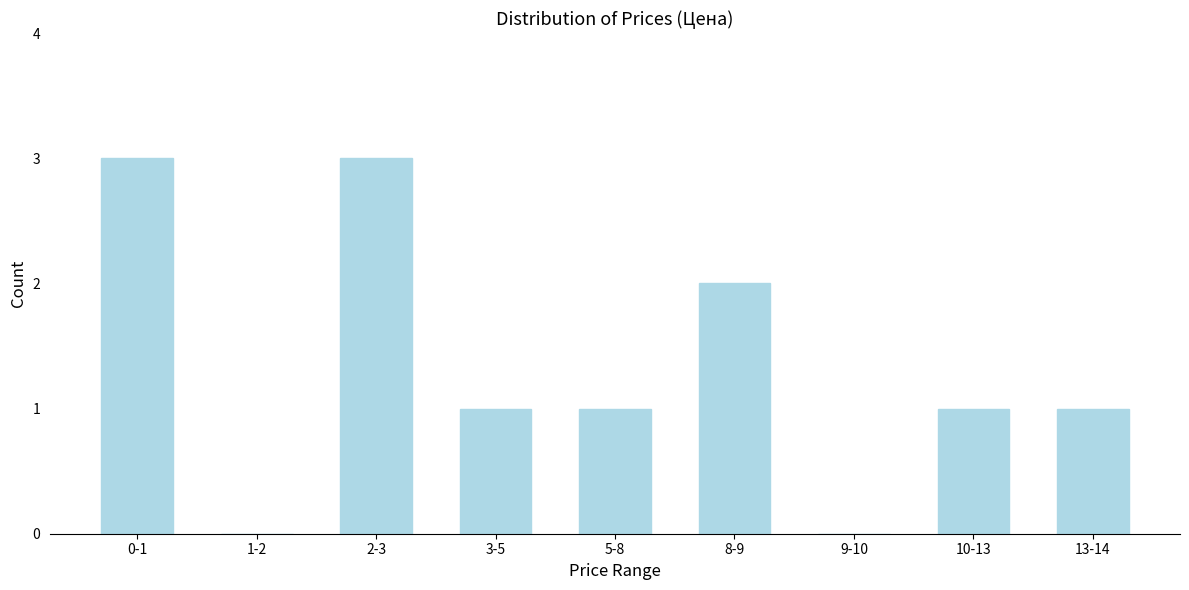

Reading right to left, transcribe all the data shown in this chart.

13-14=1	10-13=1	9-10=0	8-9=2	5-8=1	3-5=1	2-3=3	1-2=0	0-1=3